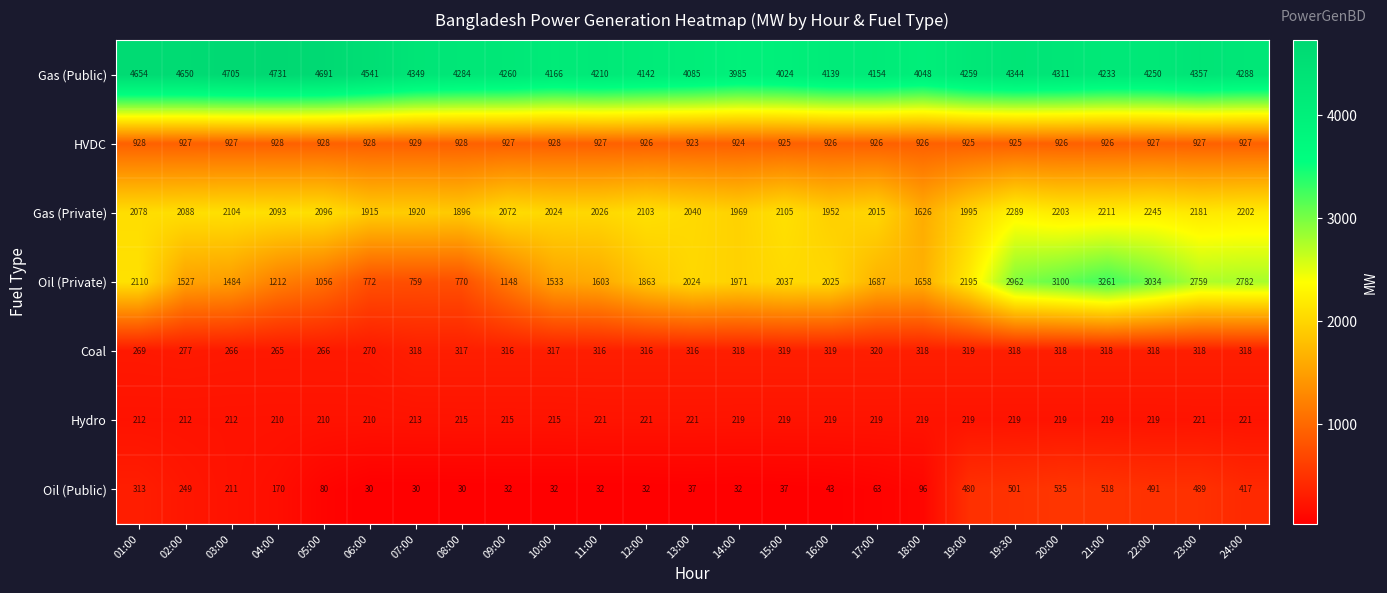

How many data points does each series have?

25